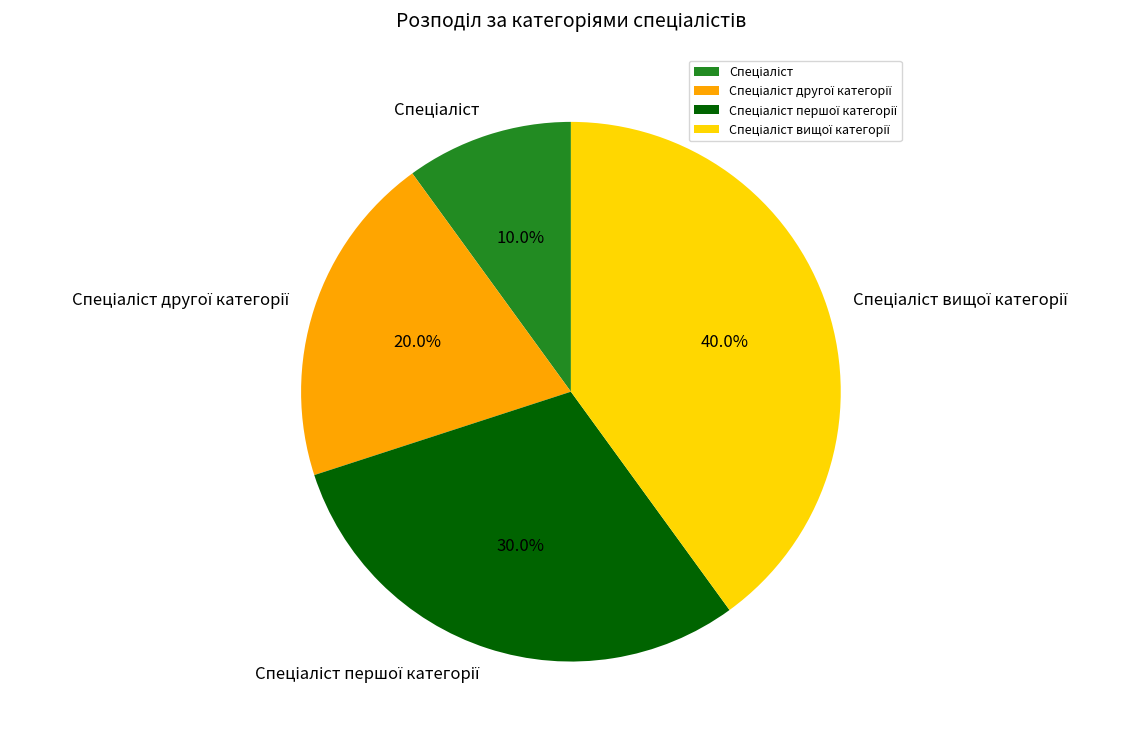

Is there a majority slice in this chart?

No